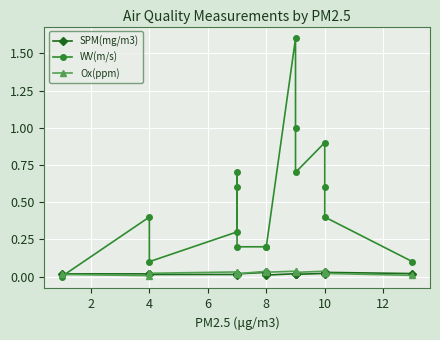

What is the maximum value for WV(m/s)?

1.6